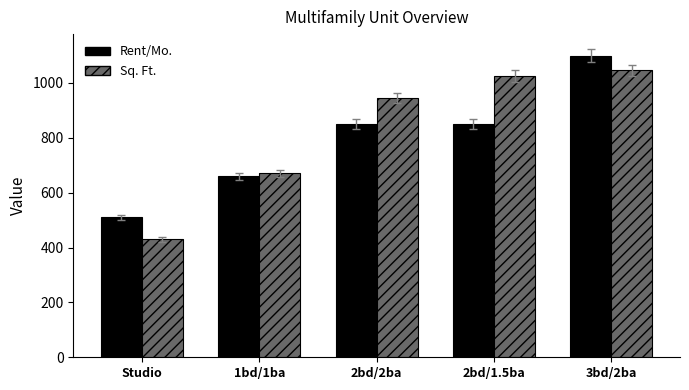

What is the spread (max minus min) of values at Studio?

80